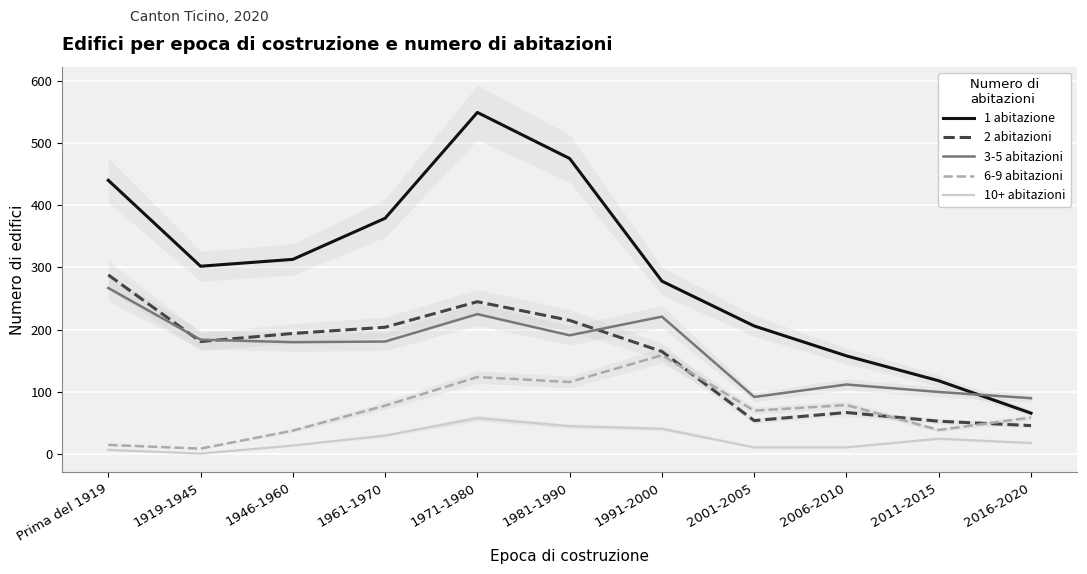

What is the sum of the 3-5 abitazioni values at 2001-2005 and Prima del 1919?

359